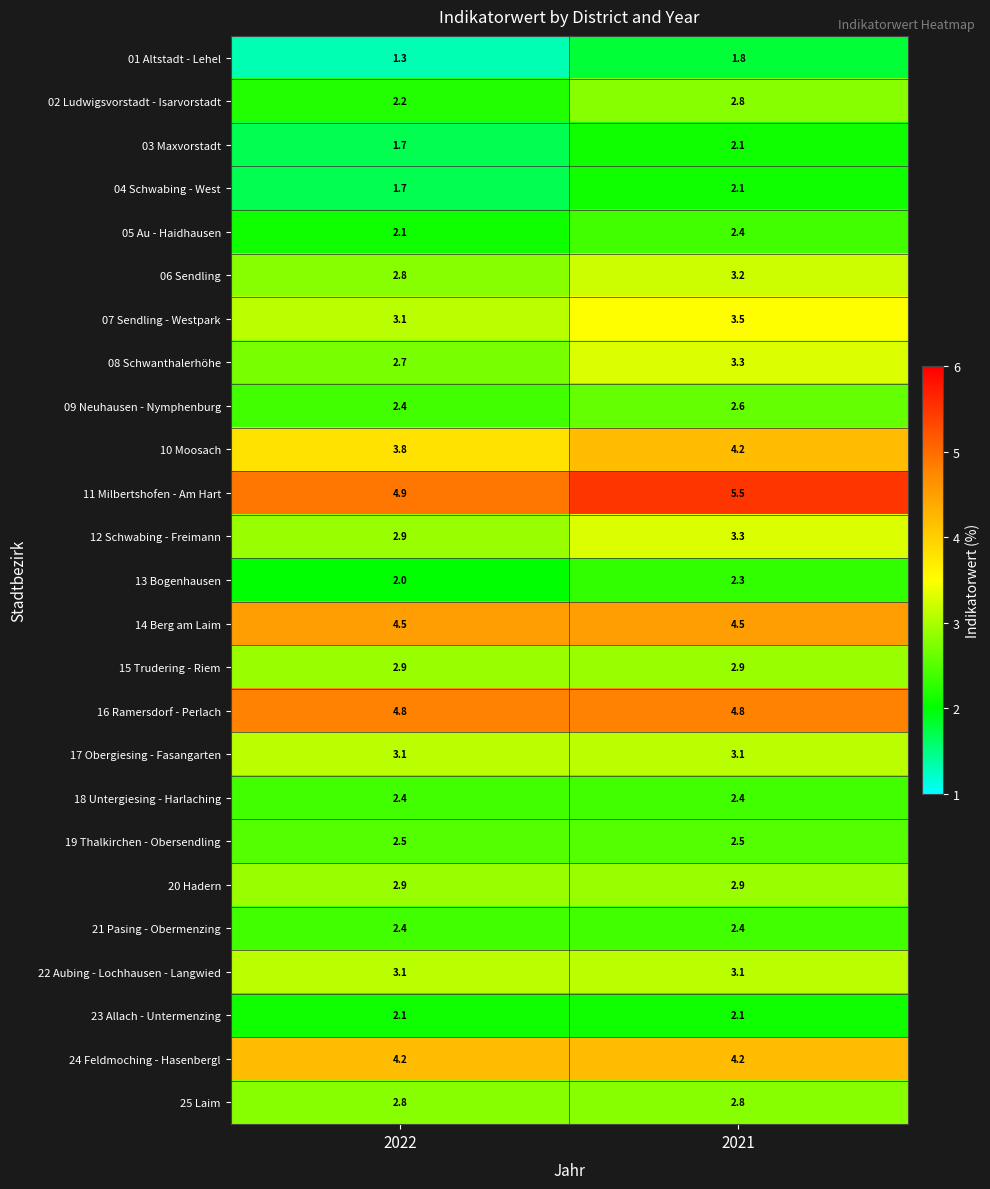

At how many categories does at least one series exceed 5?

1